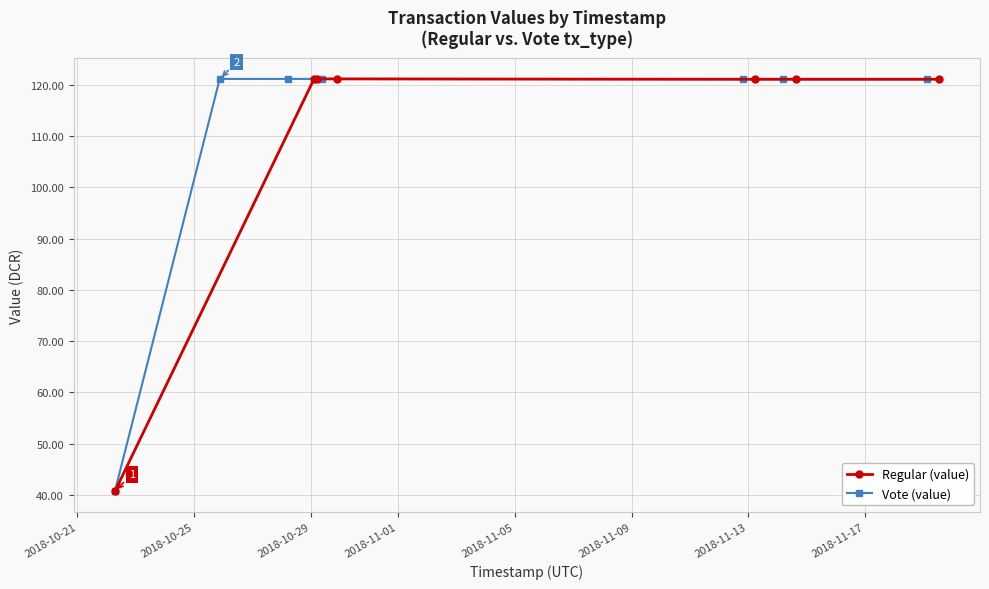

Does the chart have visible grid lines?

Yes